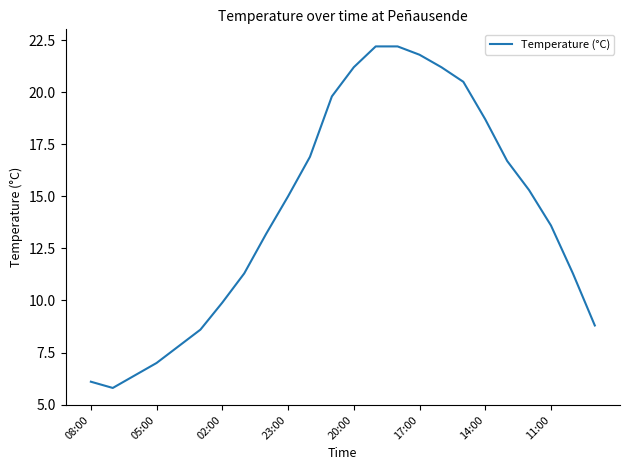

What is the difference between the maximum and minimum values?

16.4